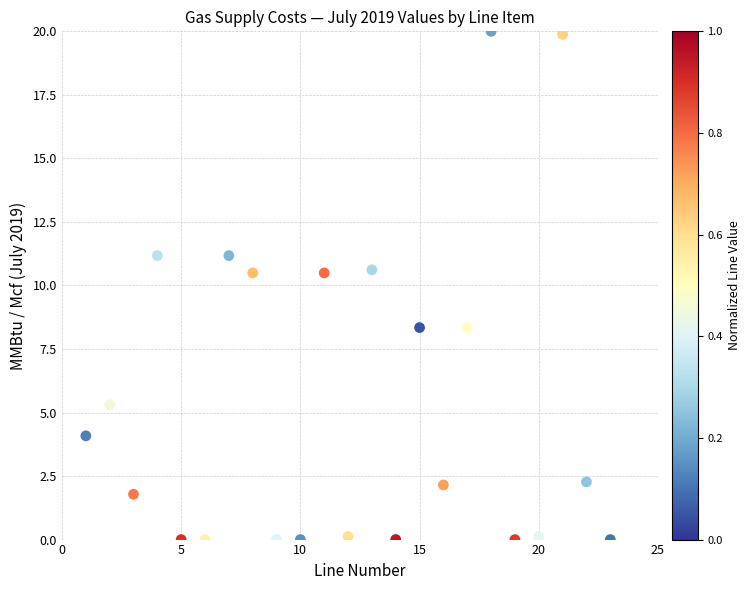

What is the range of Y values (max minus min)?

20.0